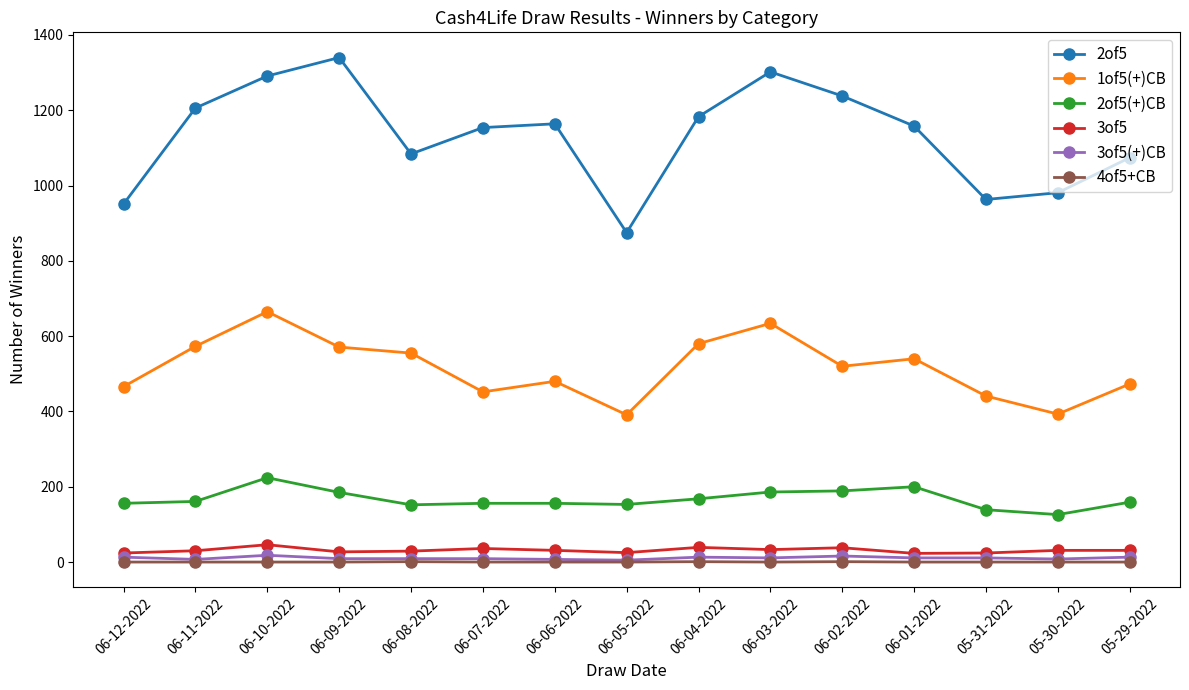

The value of 1of5(+)CB at 06-08-2022 is 555. True or false?

True